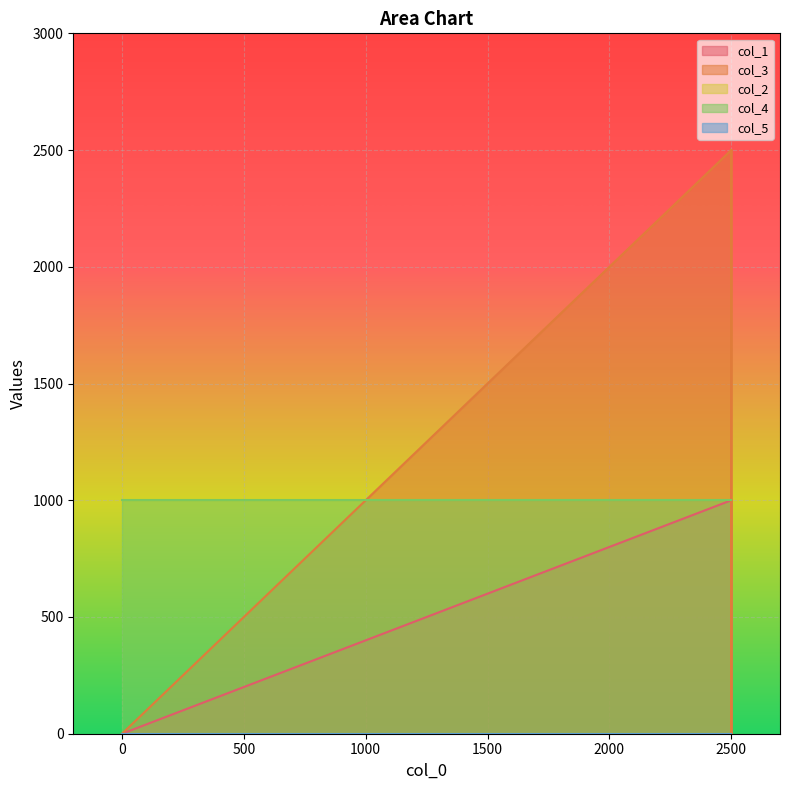

What are all the series names shown in the legend?

col_1, col_3, col_2, col_4, col_5